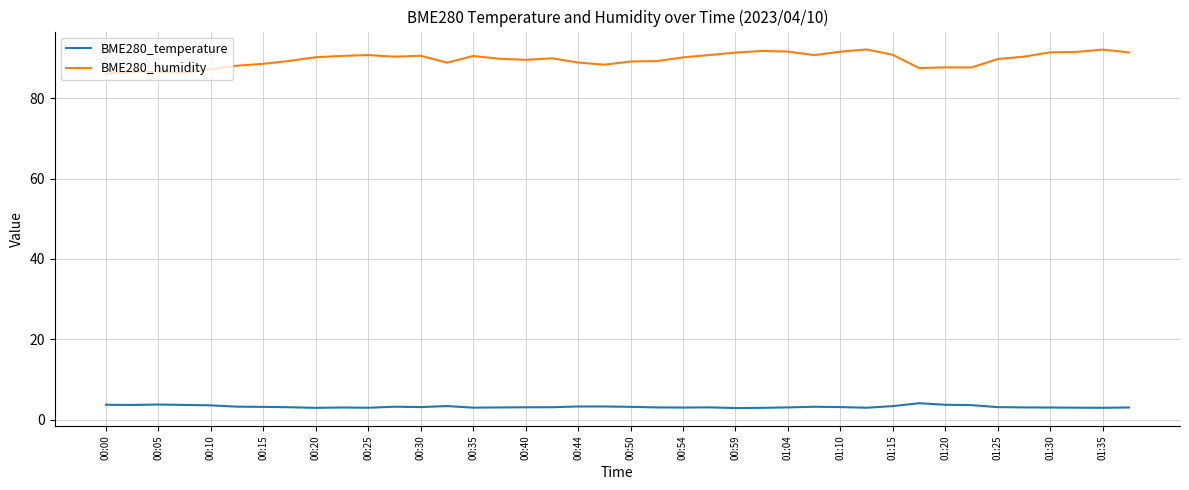

What is the difference between the maximum and minimum values in the BME280_humidity series?

6.0